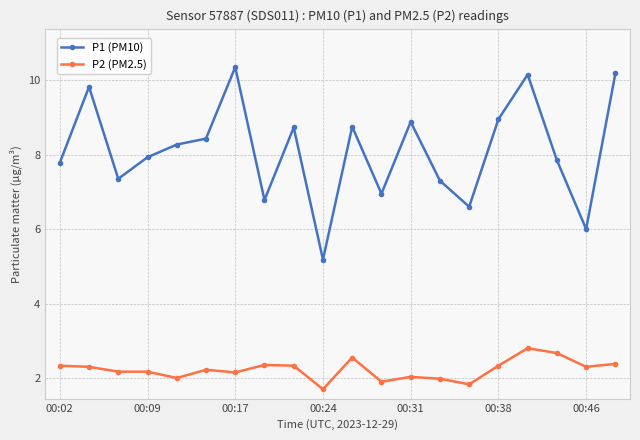

Rank the series by their maximum value, from highest to lowest.

P1 (PM10), P2 (PM2.5)